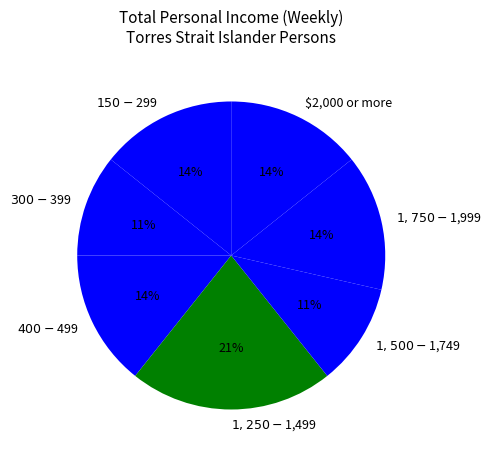

Is $300-$399 the majority of the pie?

No